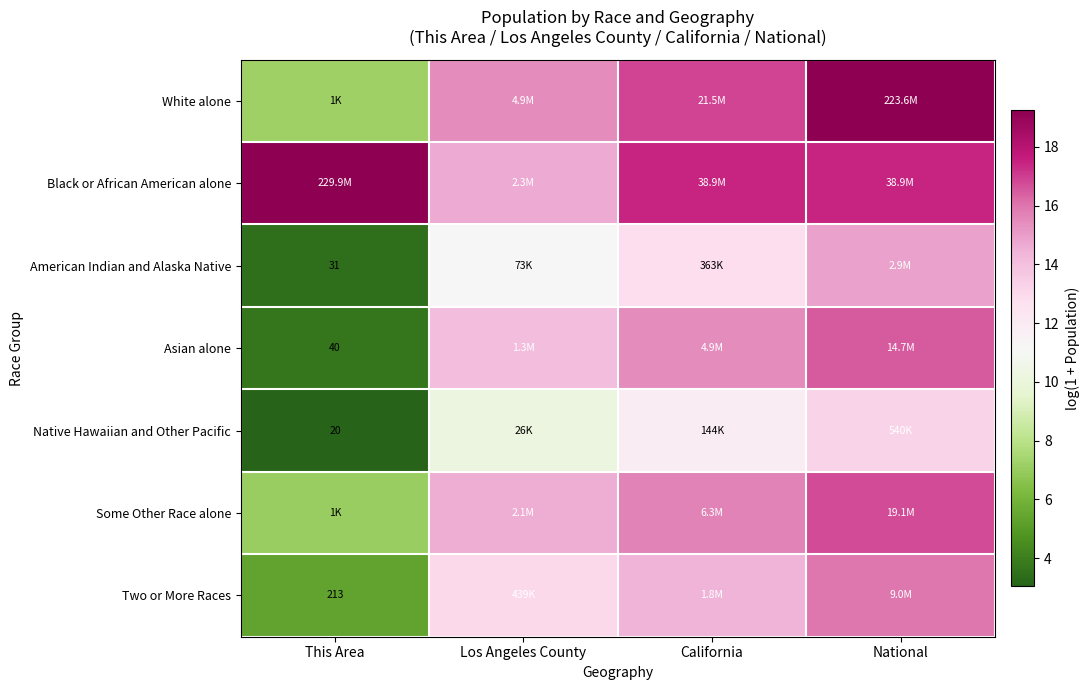

List the labels in order of Two or More Races value, largest first.

National, California, Los Angeles County, This Area